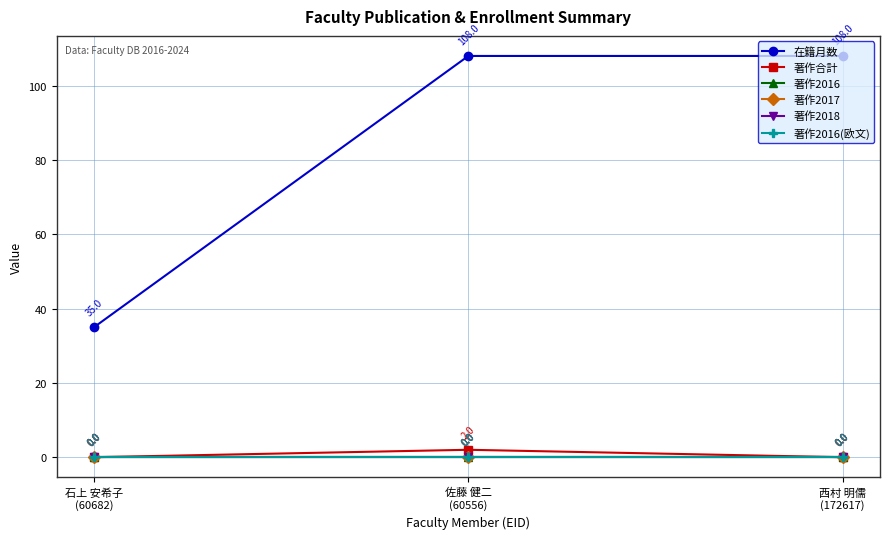

Is it true that 著作合計 equals 1 at 西村 明儒
(172617)?

False